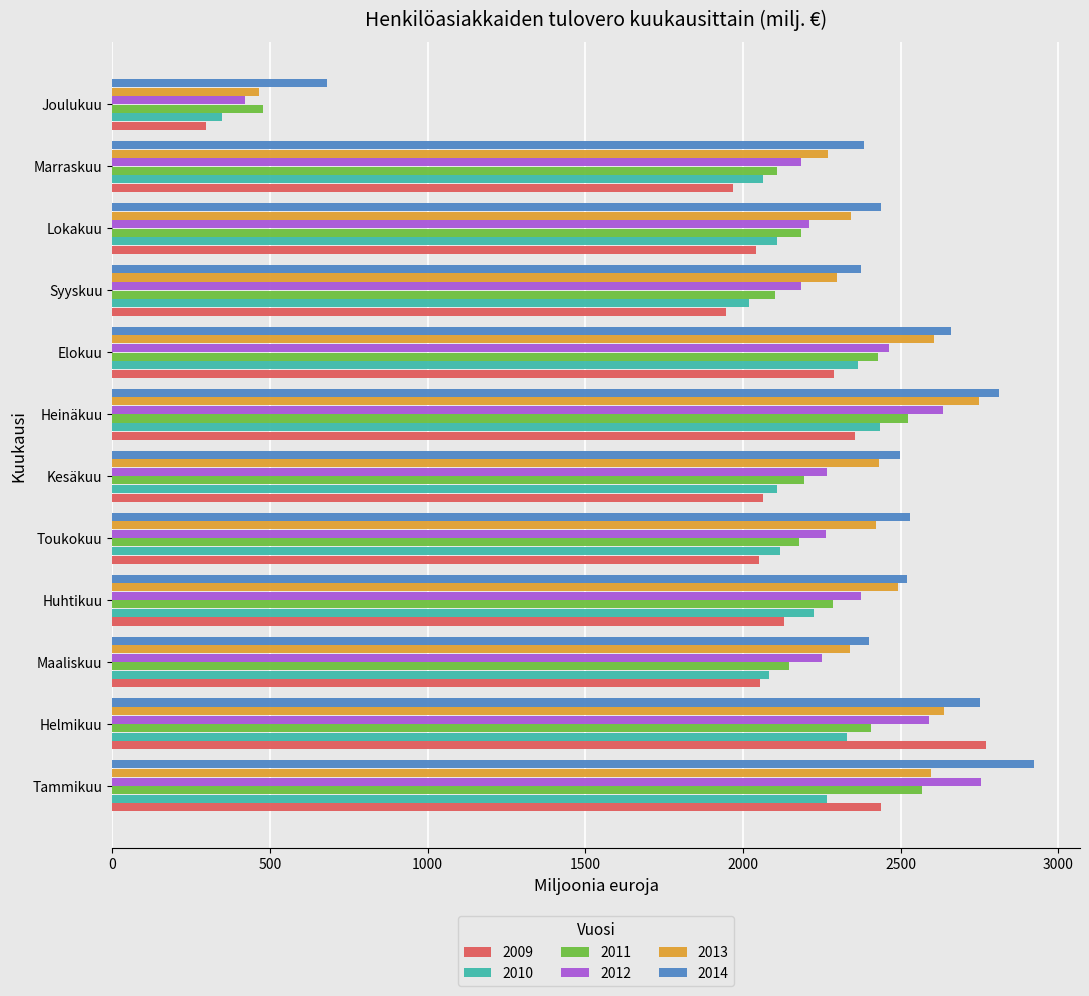

What is the difference between the maximum and minimum values in the 2010 series?

2087.1